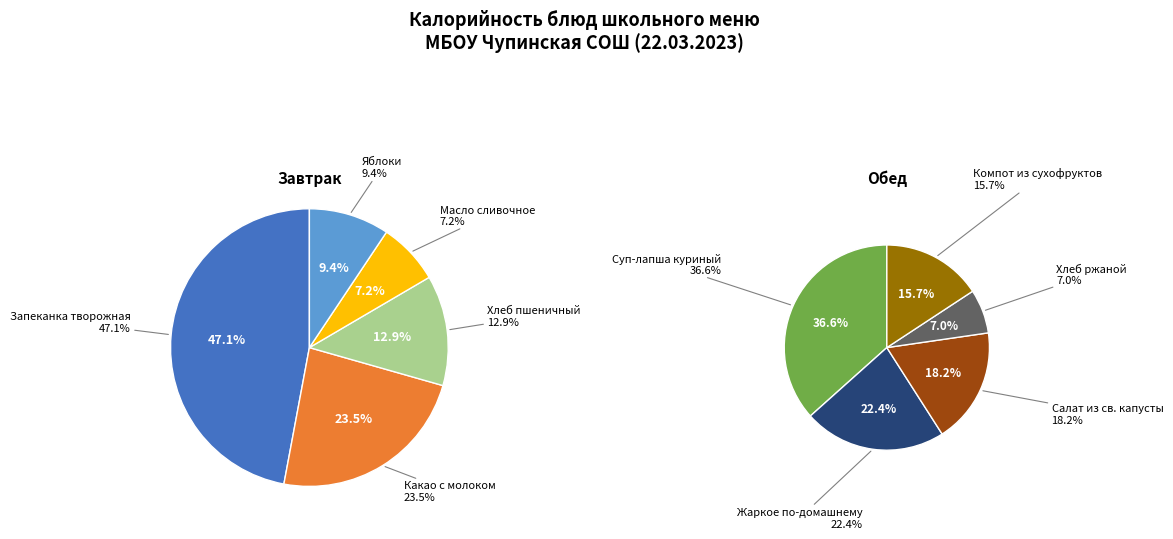

What is the ratio of the value at Суп-лапша куриный to the value at Хлеб ржаной?

5.3